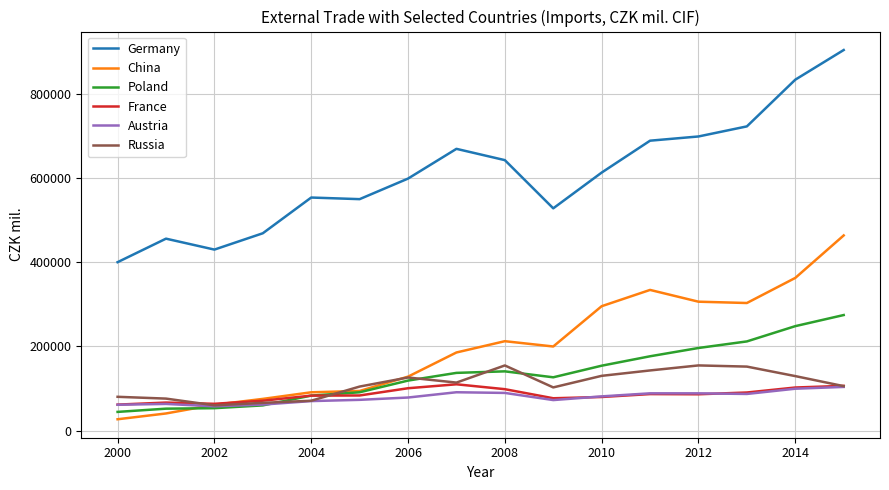

What are all the series names shown in the legend?

Germany, China, Poland, France, Austria, Russia